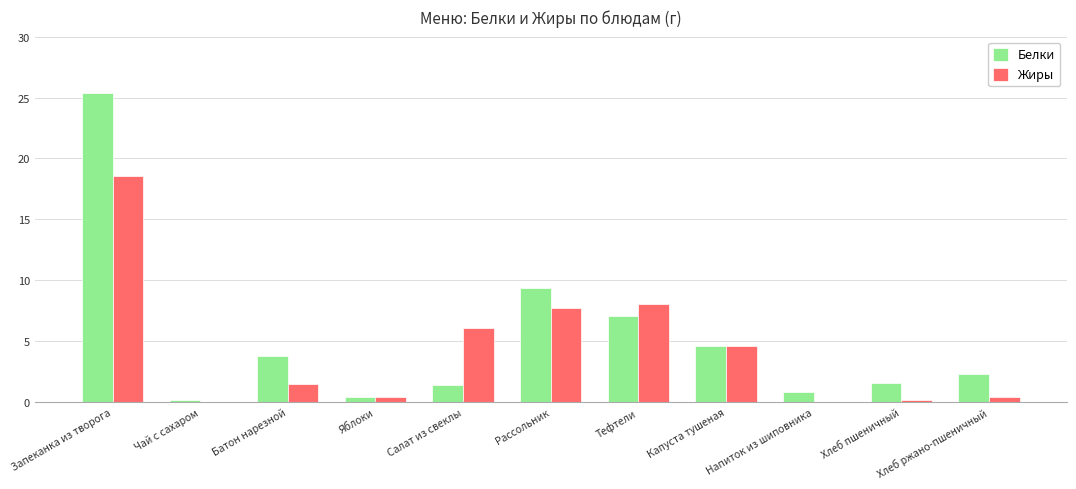

What is the difference between the Жиры values at Тефтели and Капуста тушеная?

3.5